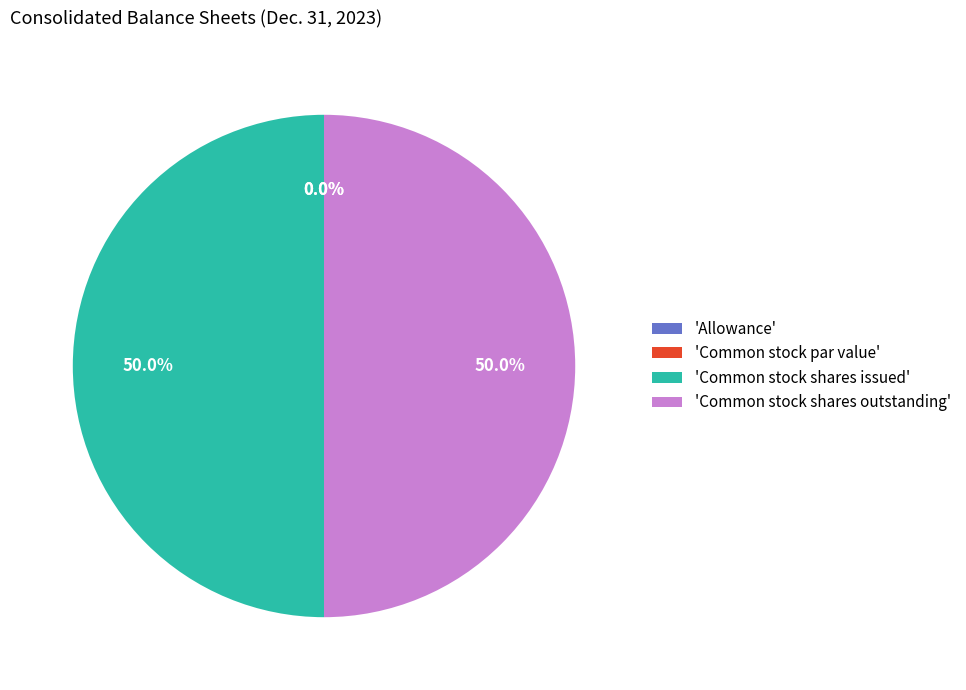

What is the total percentage of Allowance and Common stock shares issued?

50.0%